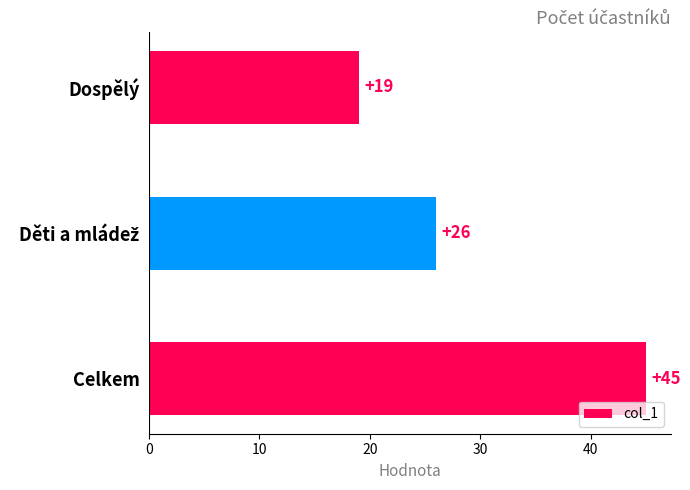

Count the number of data series in this chart.

1